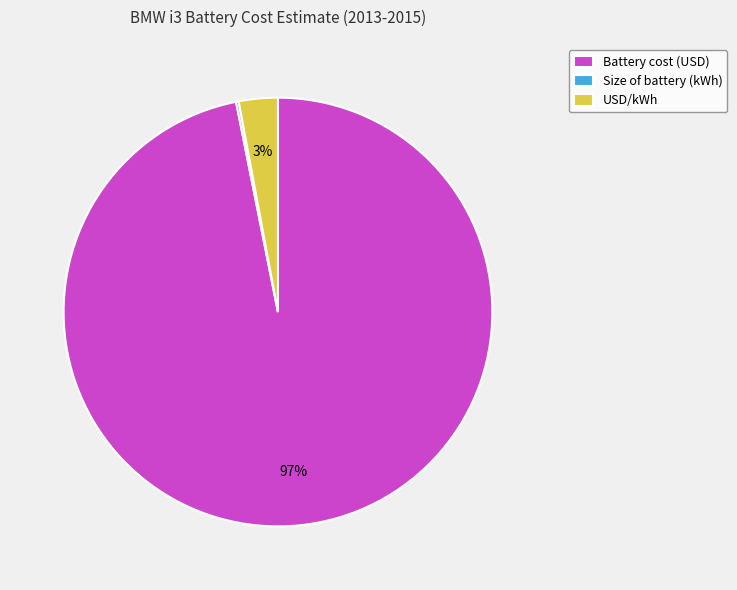

True or false: USD/kWh accounts for 3% of the total.

True